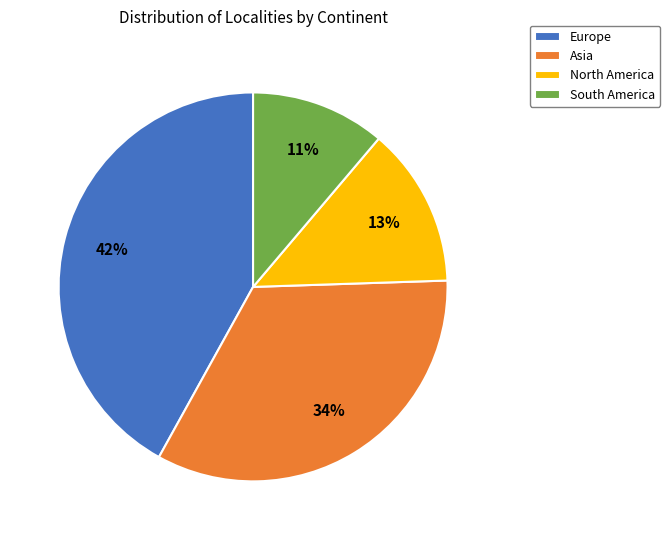

Is there a majority slice in this chart?

No